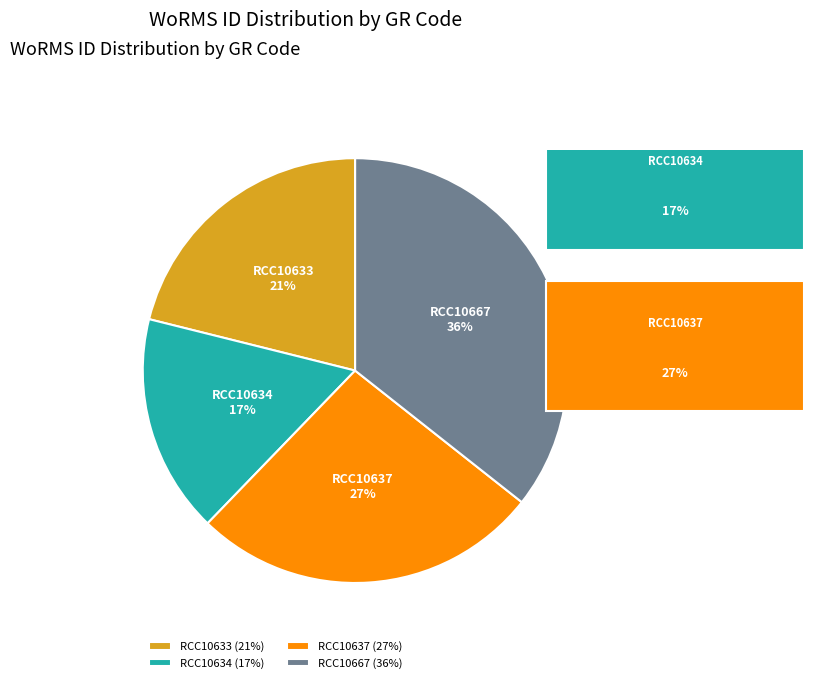

To the nearest percent, what is the combined percentage of RCC10633 and RCC10637?

48%